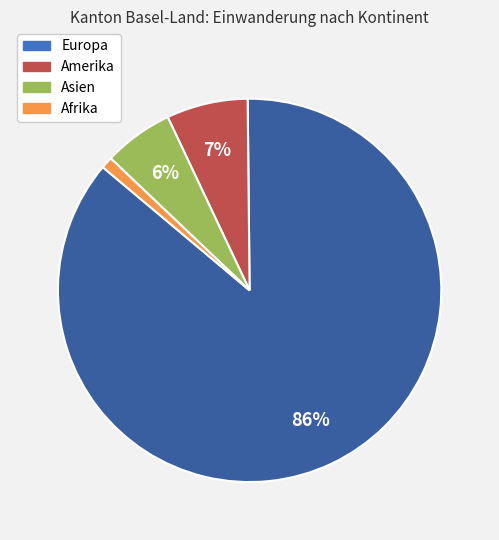

Rank the categories by value from highest to lowest.

Europa, Amerika, Asien, Afrika